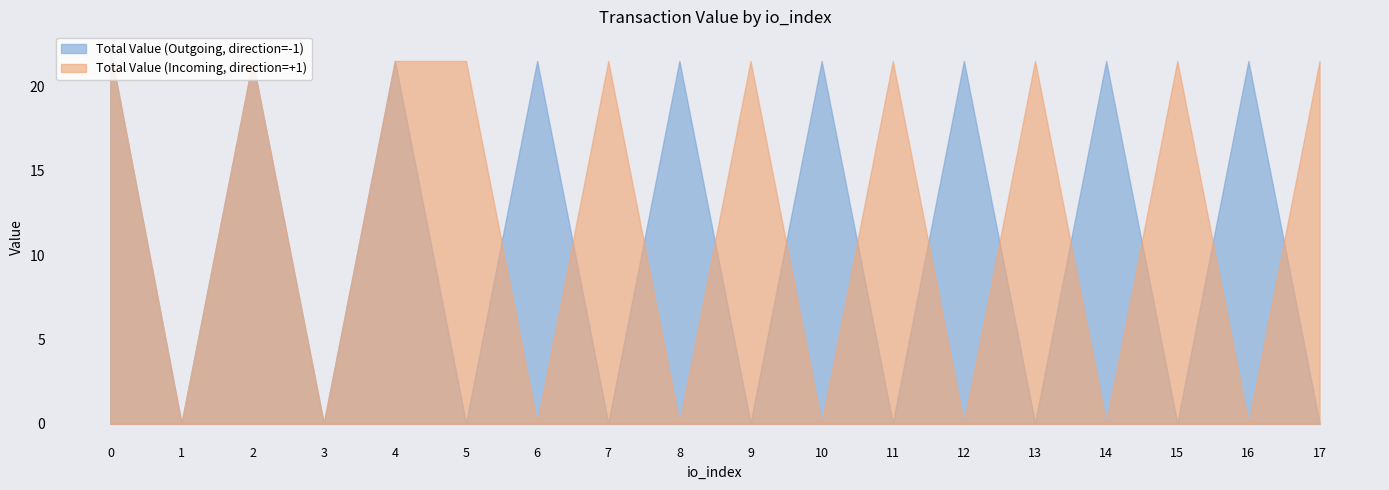

At which label is Total Value (Incoming, direction=+1) closest to 11?

2